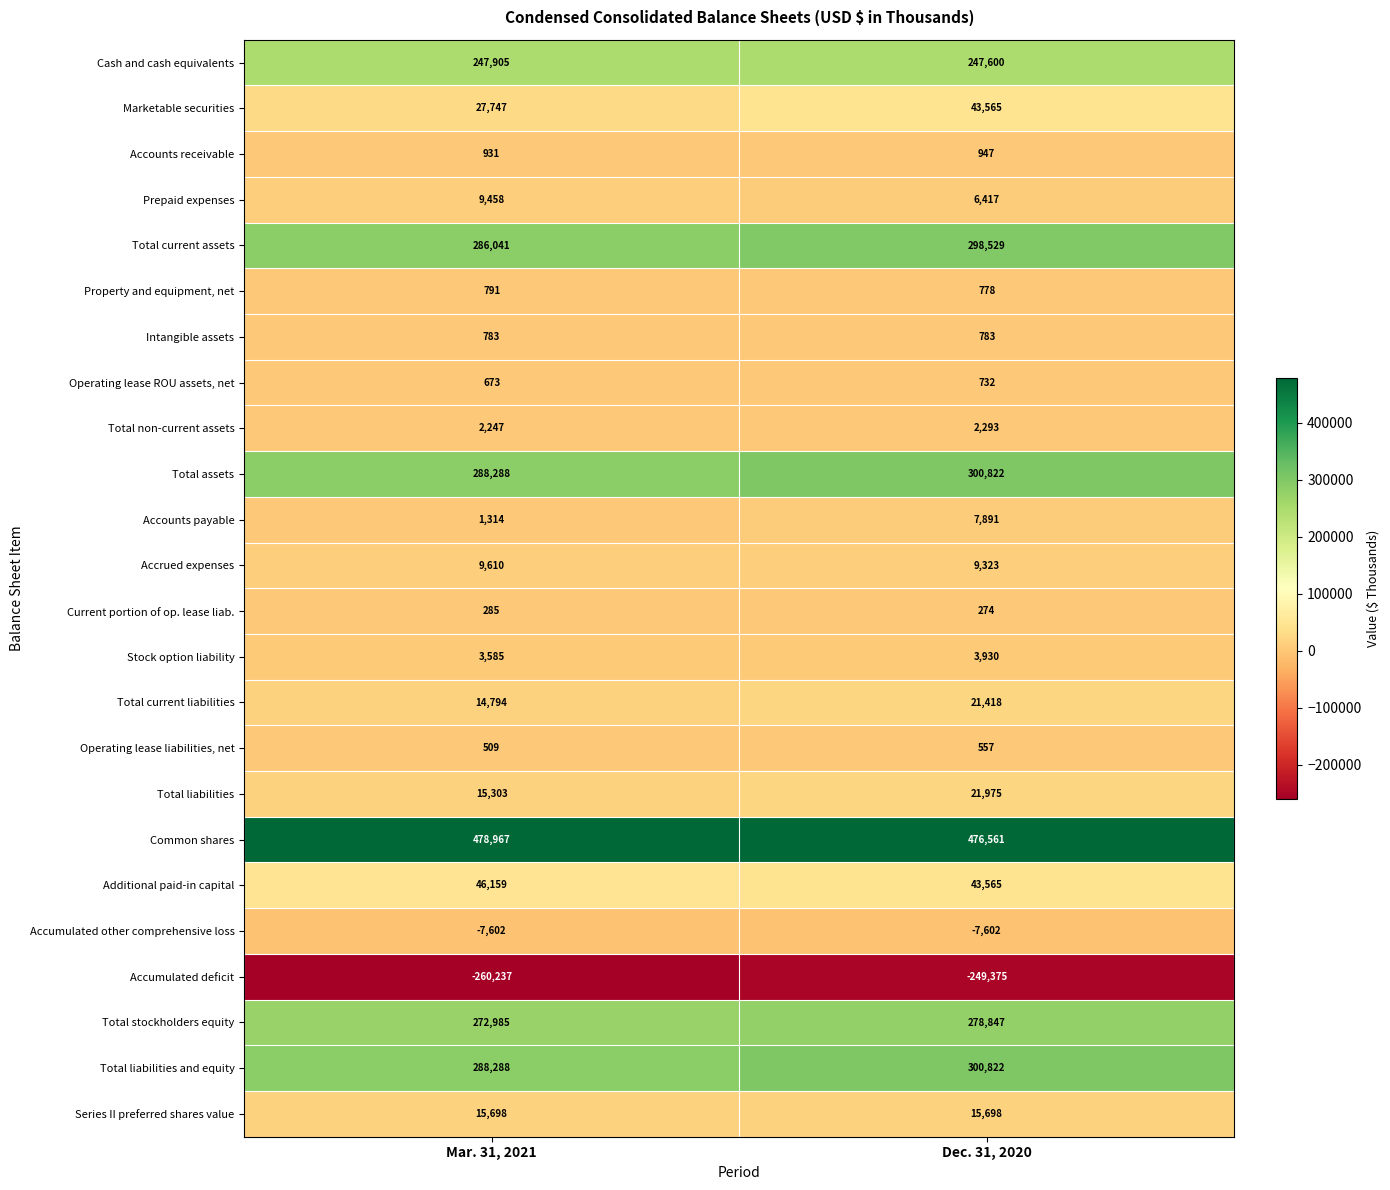

What is the maximum value shown in the chart?

478967